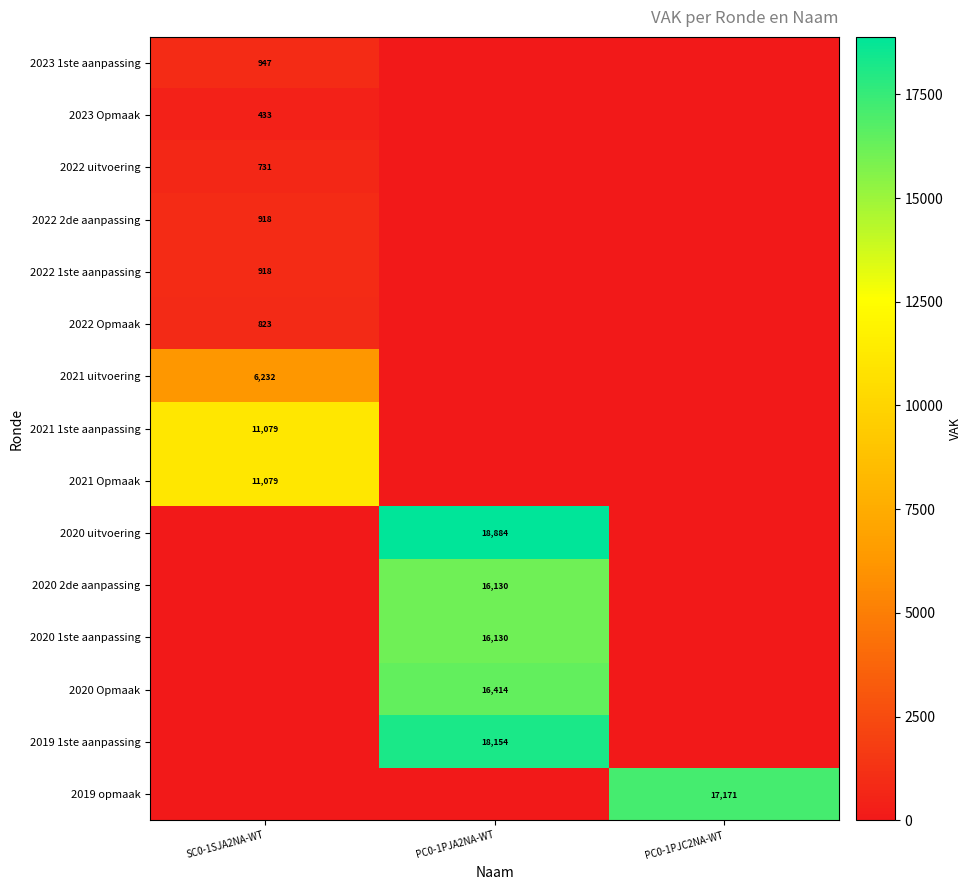

The value of 2021 1ste aanpassing at SC0-1SJA2NA-WT is 11079. True or false?

True